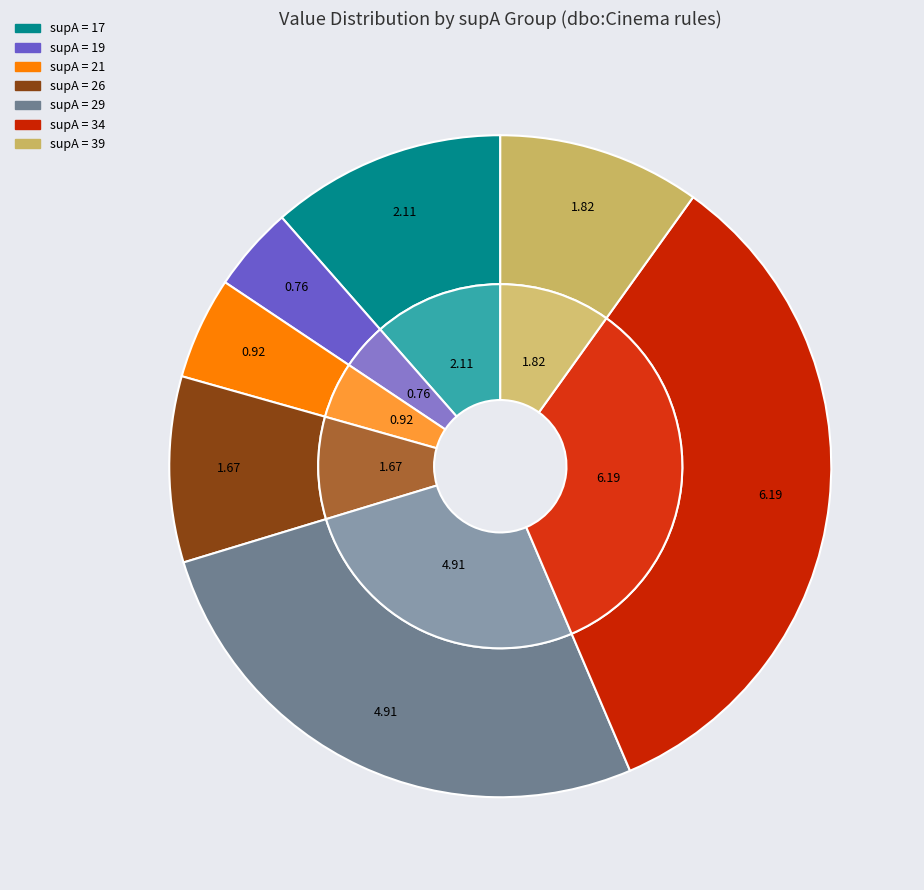

Does 21 represent more than half of the total?

No